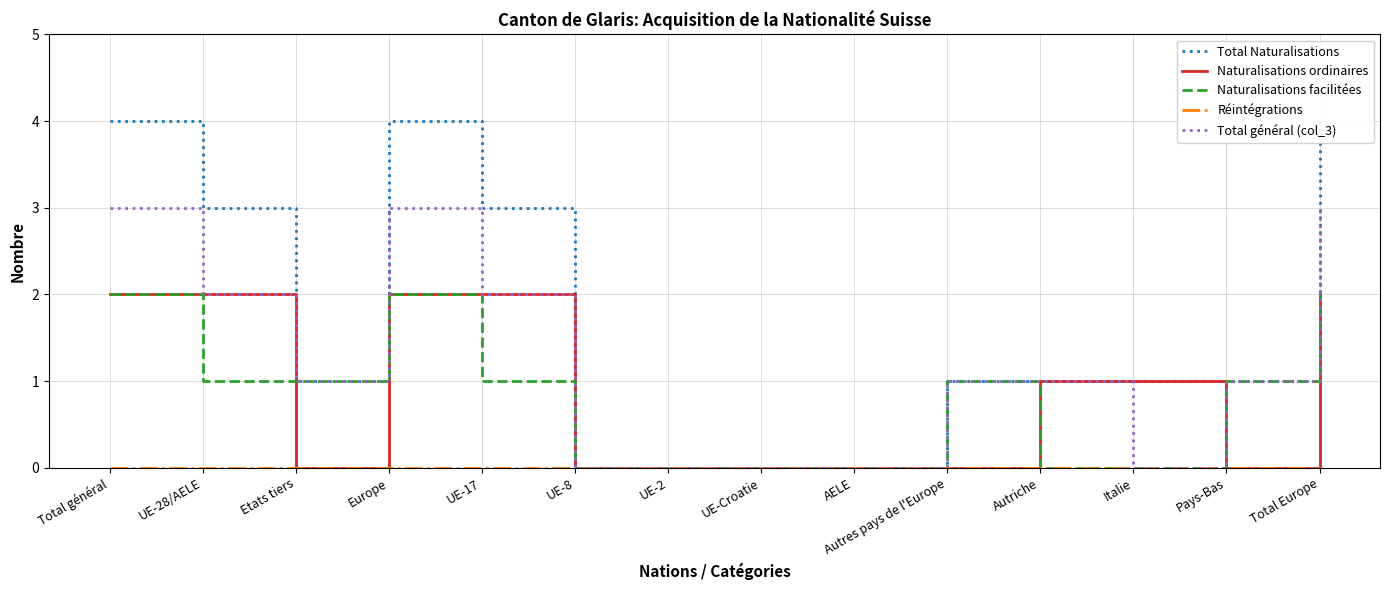

Read the Total général (col_3) value at Autriche.

1